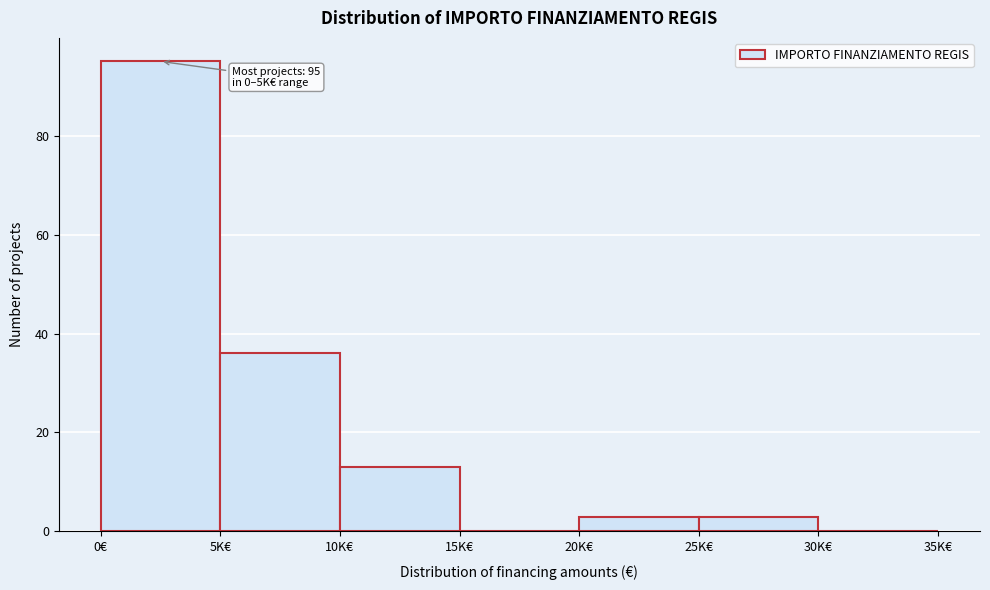

Reading left to right, list all the values displayed in this chart.

0€=95	5K€=36	10K€=13	15K€=0	20K€=3	25K€=3	30K€=0